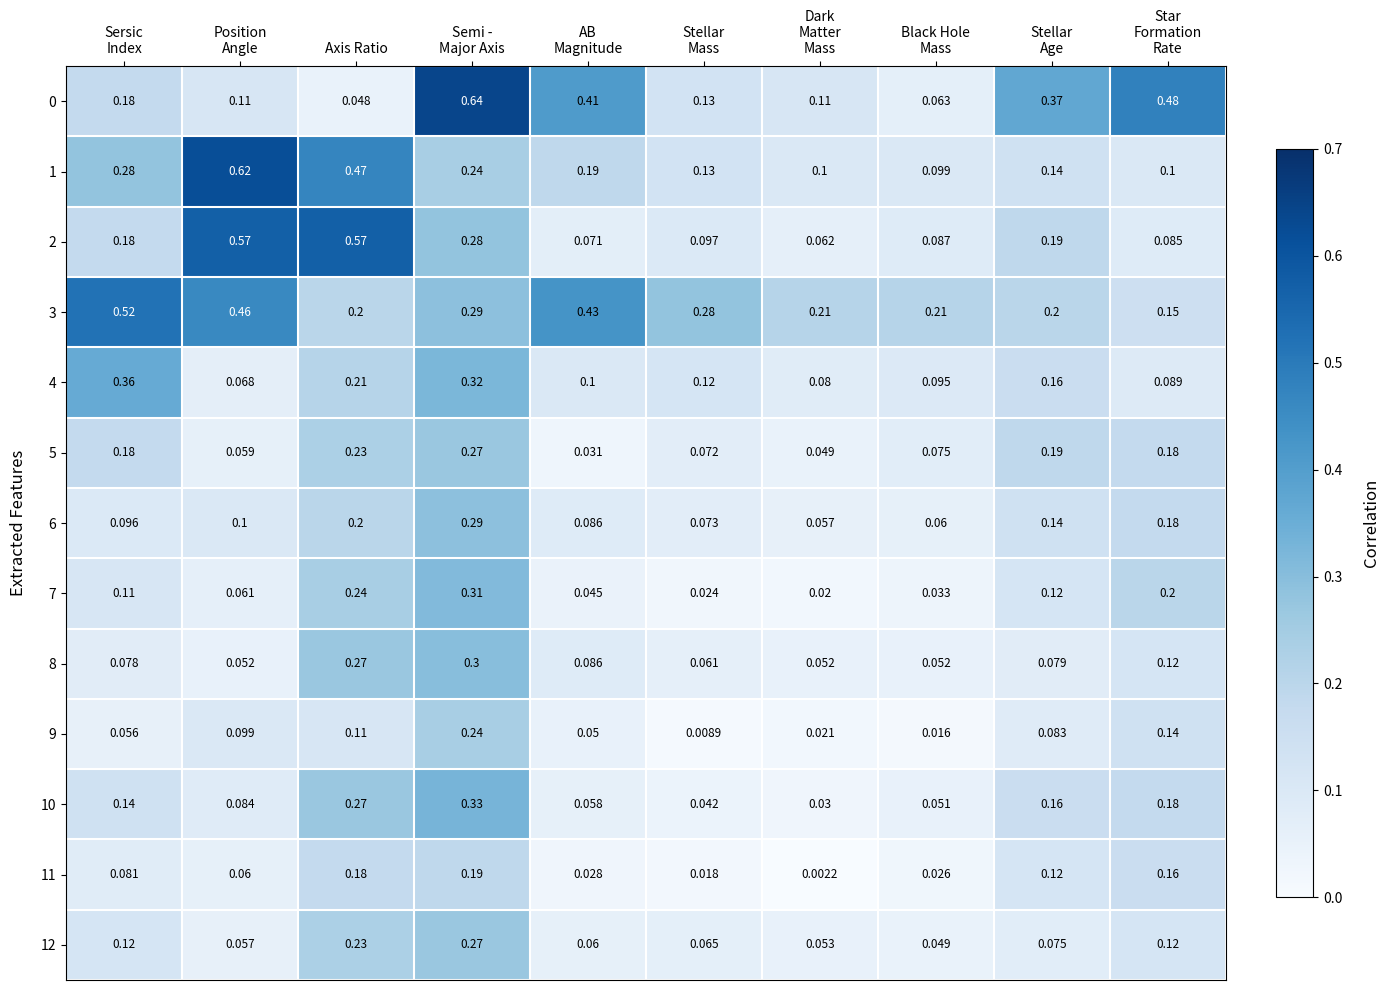

At which category is the sum across all series the highest?

Semi -
Major Axis